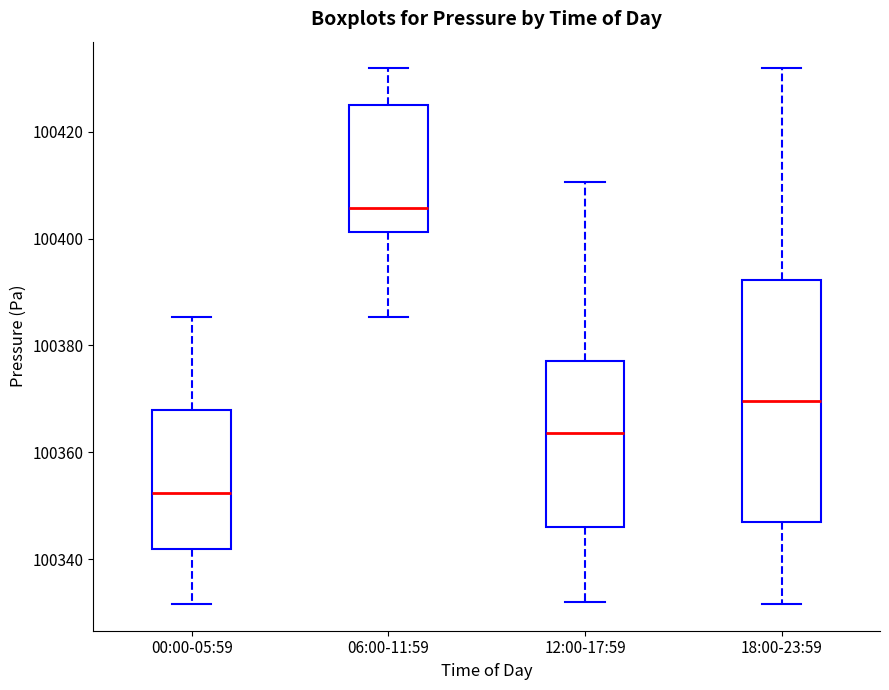

Where does the lower whisker of the box for 12:00-17:59 end on the y-axis? The values are not printed on the chart, so give them approximately, as read against the axis.

100332